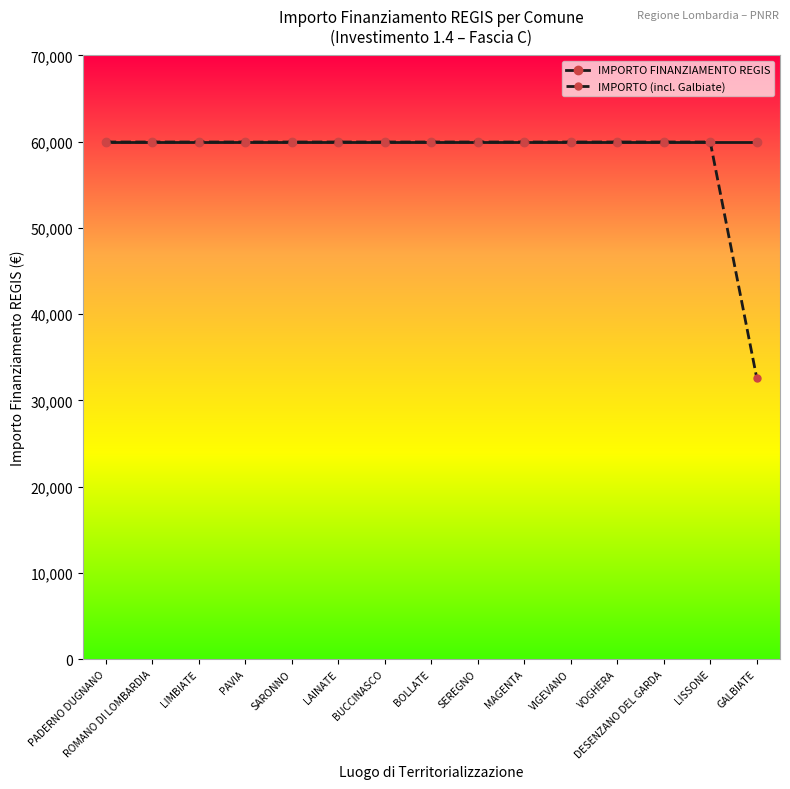

What is the average value of the IMPORTO FINANZIAMENTO REGIS series?

59966